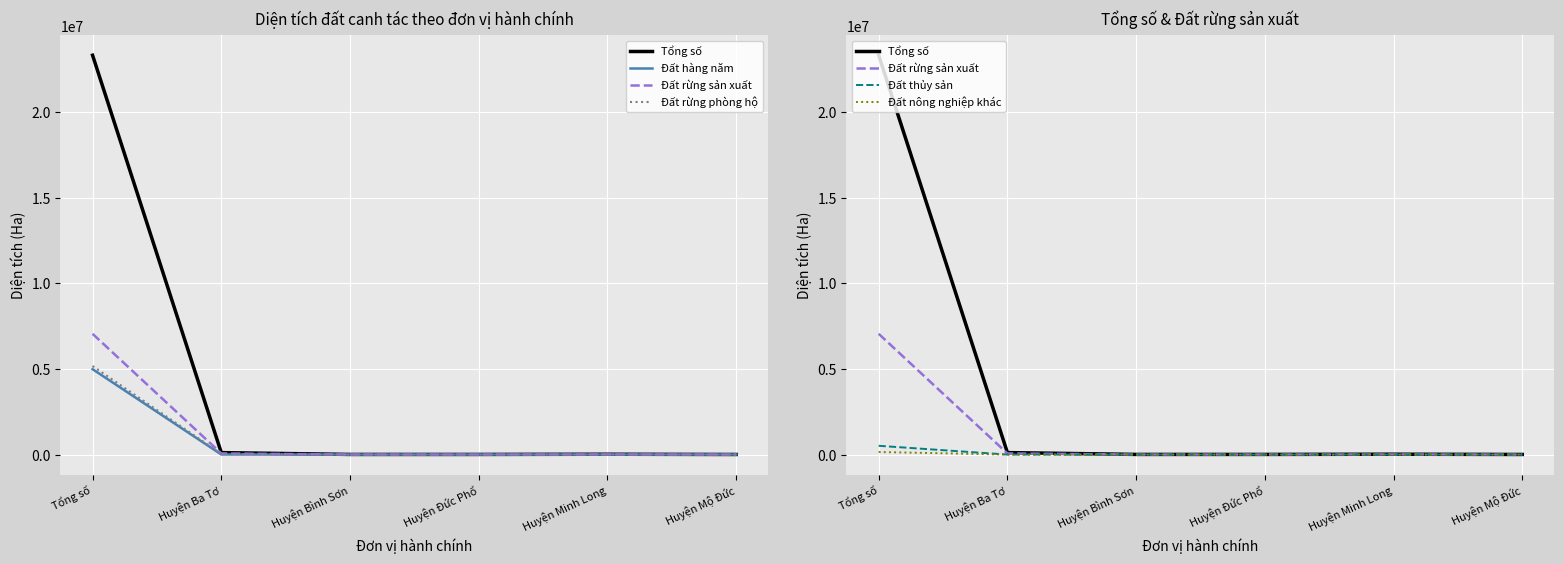

What is the difference between the maximum and minimum values in the Đất hàng năm series?

4988126